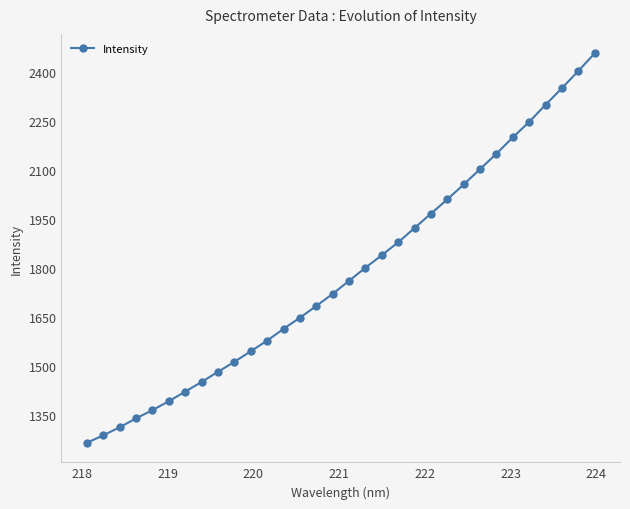

What is the minimum value shown in the chart?

1266.0